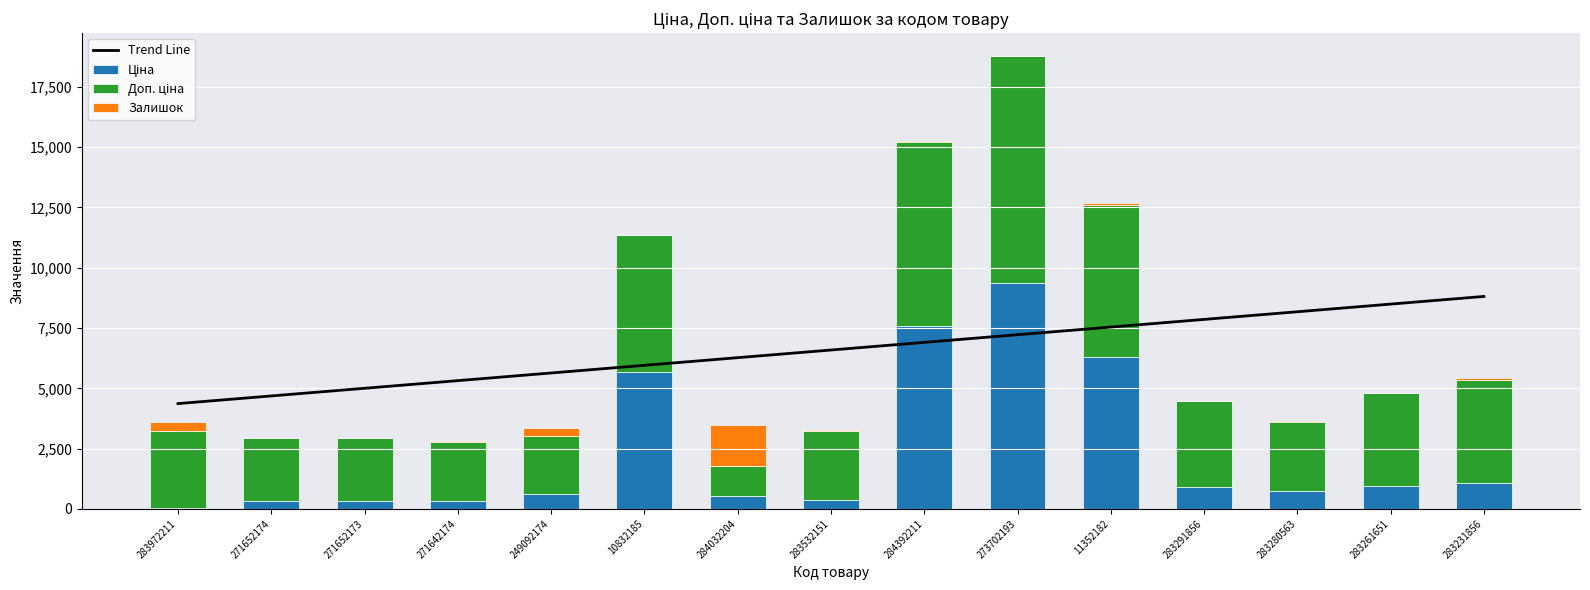

Reading right to left, what are all the values shown in this chart?

Trend Line: 283231856=8809.3	283261651=8492.0	283280563=8174.7	283291856=7857.3	11352182=7540.0	273702193=7222.7	284392211=6905.3	283532151=6588.0	284032204=6270.7	10832185=5953.3	249092174=5636.0	271642174=5318.7	271652173=5001.3	271652174=4684.0	283972211=4366.7
Ціна: 283231856=1069.8	283261651=963.5	283280563=724.5	283291856=895.9	11352182=6308.8	273702193=9384.0	284392211=7596.5	283532151=359.9	284032204=539.0	10832185=5673.8	249092174=603.7	271642174=310.3	271652173=324.8	271652174=324.8	283972211=32.0
Доп. ціна: 283231856=4279.1	283261651=3854.0	283280563=2897.8	283291856=3583.6	11352182=6308.8	273702193=9384.0	284392211=7596.5	283532151=2878.8	284032204=1235.4	10832185=5673.8	249092174=2414.8	271642174=2482.4	271652173=2598.3	271652174=2598.3	283972211=3205.0
Залишок: 283231856=78.0	283261651=9.0	283280563=11.0	283291856=9.0	11352182=71.0	273702193=18.0	284392211=44.0	283532151=15.0	284032204=1697.0	10832185=3.0	249092174=341.0	271642174=12.0	271652173=15.0	271652174=35.0	283972211=360.0